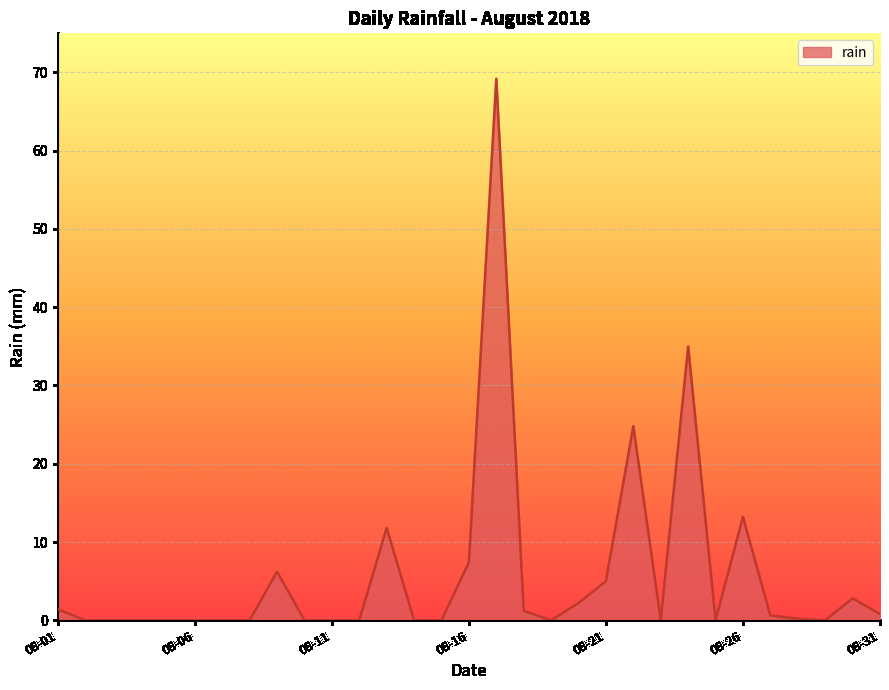

What is the greatest value displayed?

69.2